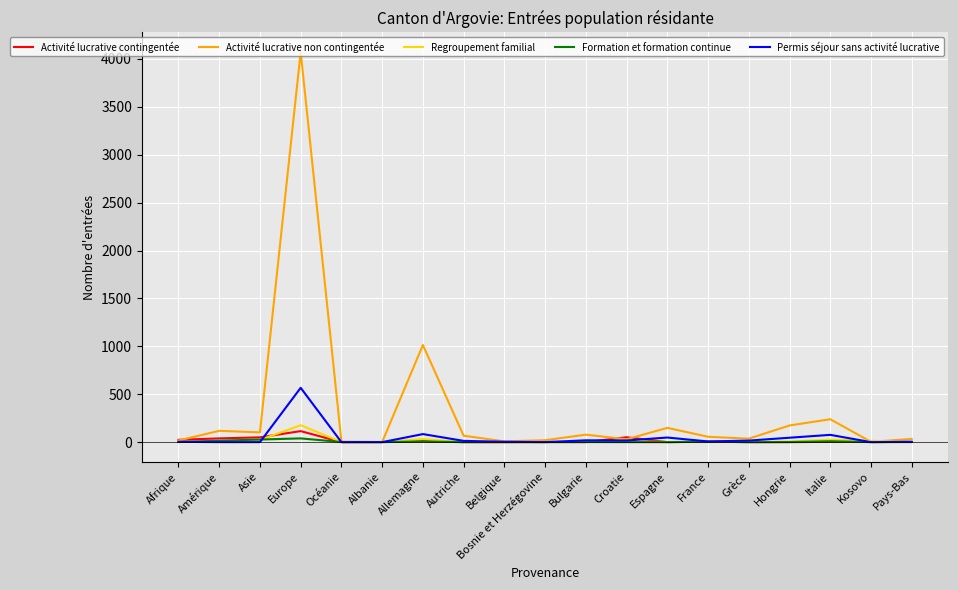

The Formation et formation continue series shows 0 at Croatie. True or false?

True